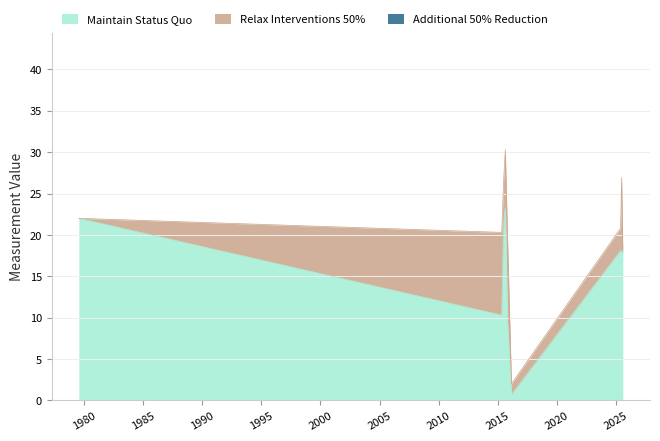

What is the difference between the Maintain Status Quo values at 2015-06-18 and 2025-07-22?

2.2